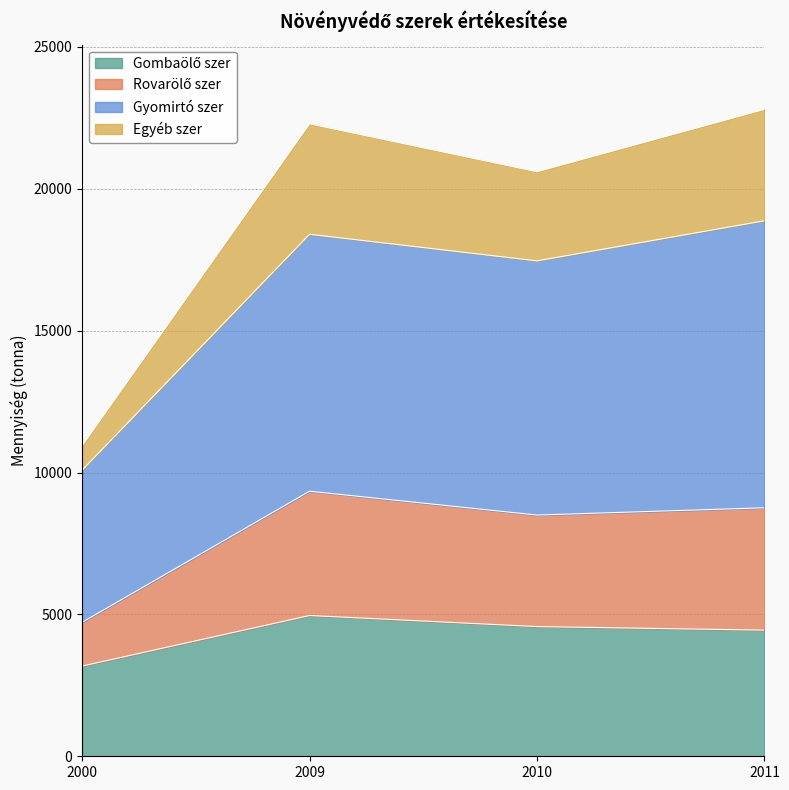

What is the total value across all series at 2010?

20599.0